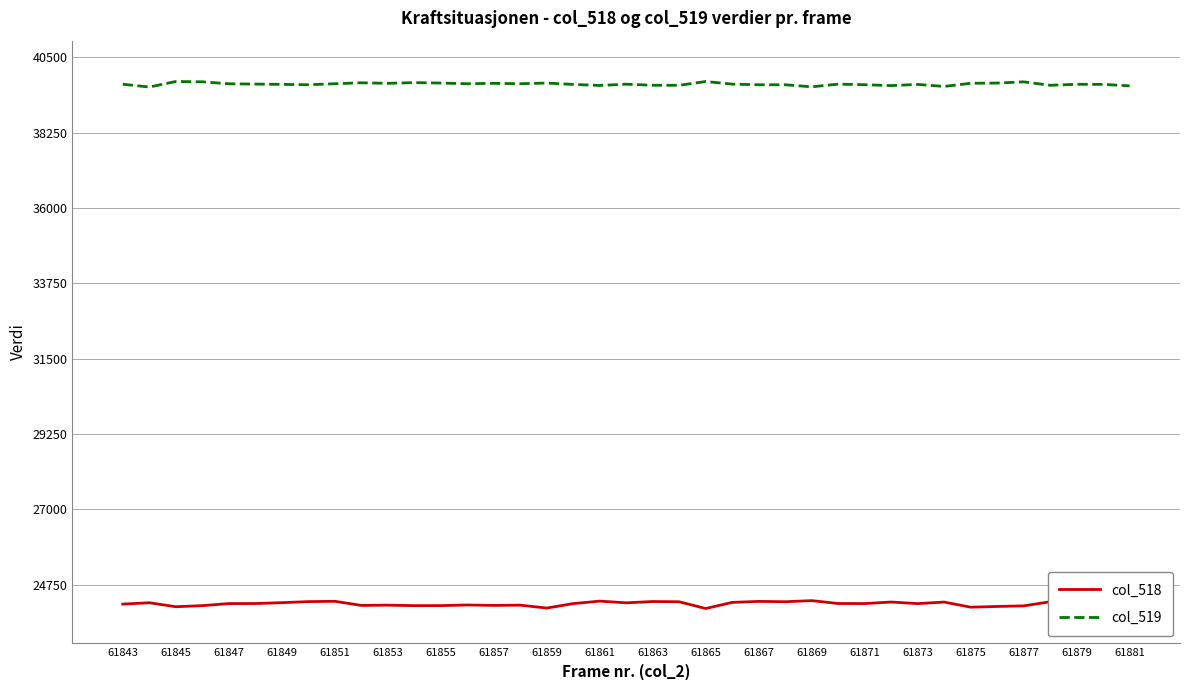

At which category is the sum across all series the highest?

37